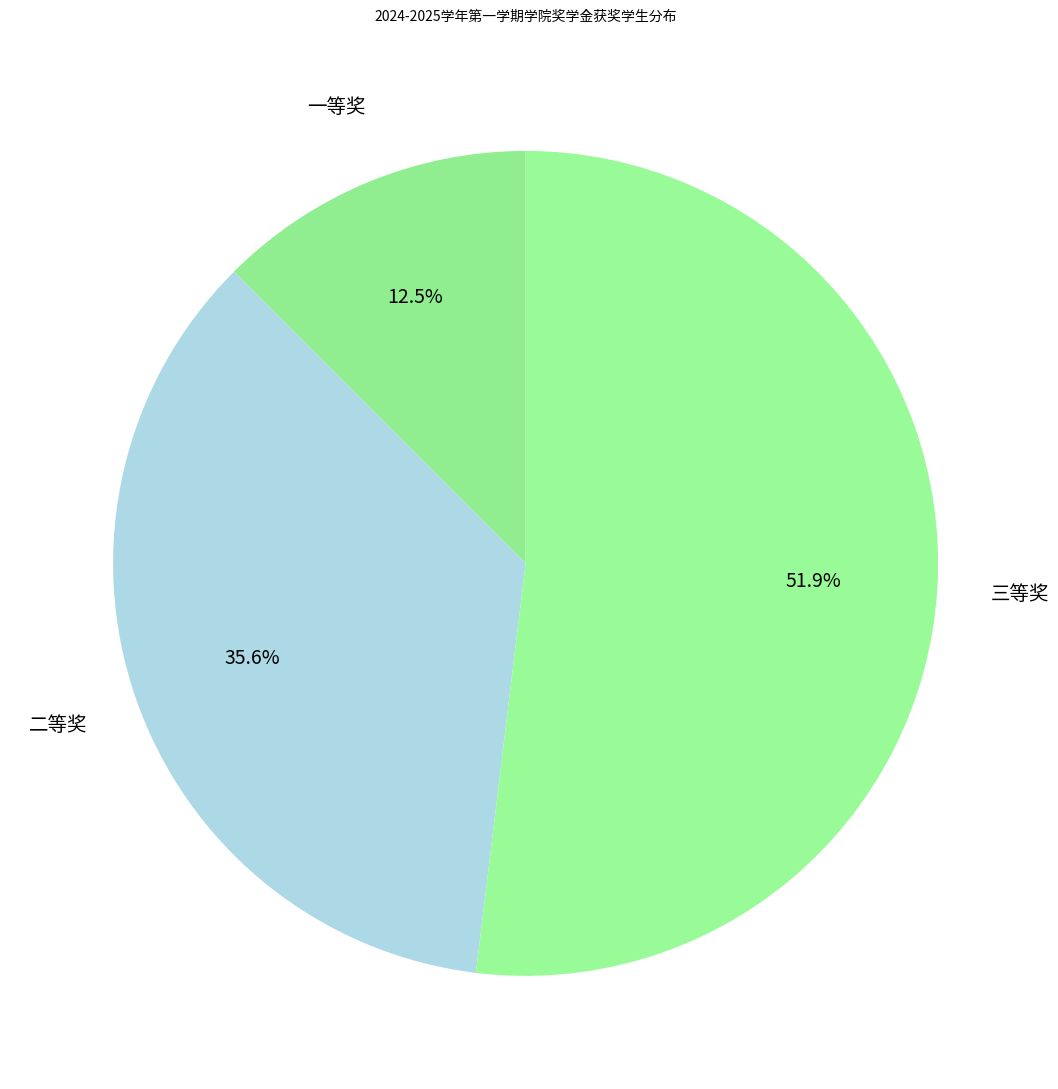

Which slice is the largest?

三等奖